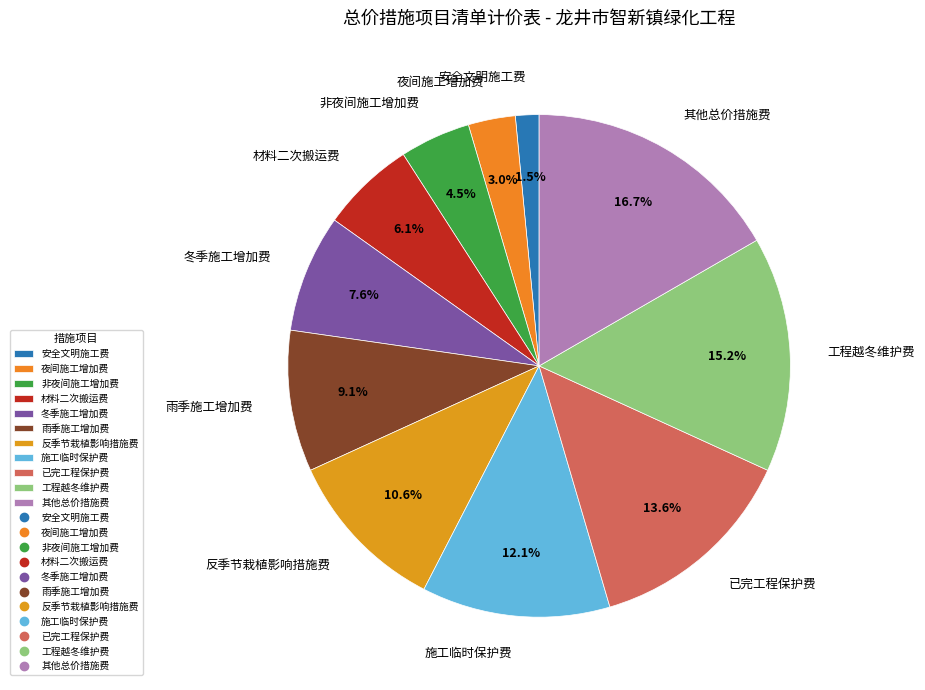

Rank the categories by value from highest to lowest.

其他总价措施费, 工程越冬维护费, 已完工程保护费, 施工临时保护费, 反季节栽植影响措施费, 雨季施工增加费, 冬季施工增加费, 材料二次搬运费, 非夜间施工增加费, 夜间施工增加费, 安全文明施工费